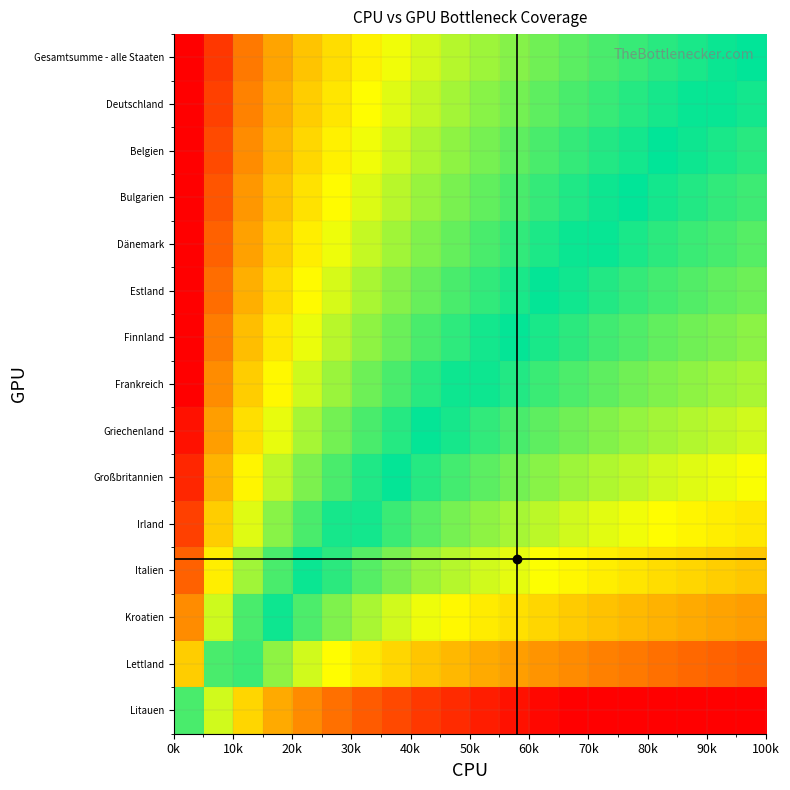

Reading left to right, what are all the values shown in this chart?

Gesamtsumme - alle Staaten: 3.7	2.6	2.0	1.7	1.5	1.3	1.1	0.9	0.8	0.7	0.6	0.5	0.4	0.4	0.3	0.2	0.2	0.1	0.0	-0.0
Deutschland: 3.6	2.5	2.0	1.6	1.4	1.2	1.0	0.9	0.8	0.6	0.5	0.4	0.4	0.3	0.2	0.1	0.1	0.0	-0.0	-0.1
Belgien: 3.5	2.4	1.9	1.6	1.3	1.1	0.9	0.8	0.7	0.6	0.5	0.4	0.3	0.2	0.1	0.1	0.0	-0.0	-0.1	-0.2
Bulgarien: 3.4	2.3	1.8	1.5	1.2	1.0	0.9	0.7	0.6	0.5	0.4	0.3	0.2	0.1	0.1	-0.0	-0.1	-0.1	-0.2	-0.2
Dänemark: 3.3	2.2	1.7	1.4	1.1	0.9	0.8	0.6	0.5	0.4	0.3	0.2	0.1	0.0	-0.0	-0.1	-0.2	-0.2	-0.3	-0.3
Estland: 3.2	2.1	1.6	1.3	1.0	0.8	0.7	0.5	0.4	0.3	0.2	0.1	0.0	-0.1	-0.1	-0.2	-0.3	-0.3	-0.4	-0.4
Finnland: 3.1	2.0	1.5	1.2	0.9	0.7	0.6	0.4	0.3	0.2	0.1	-0.0	-0.1	-0.2	-0.2	-0.3	-0.4	-0.4	-0.5	-0.5
Frankreich: 3.0	1.9	1.4	1.0	0.8	0.6	0.4	0.3	0.2	0.1	-0.0	-0.1	-0.2	-0.3	-0.4	-0.4	-0.5	-0.6	-0.6	-0.7
Griechenland: 2.9	1.8	1.2	0.9	0.7	0.5	0.3	0.1	0.0	-0.1	-0.2	-0.3	-0.4	-0.4	-0.5	-0.6	-0.6	-0.7	-0.8	-0.8
Großbritannien: 2.7	1.6	1.1	0.7	0.5	0.3	0.1	-0.0	-0.1	-0.3	-0.4	-0.4	-0.5	-0.6	-0.7	-0.7	-0.8	-0.9	-0.9	-1.0
Irland: 2.5	1.4	0.9	0.5	0.3	0.1	-0.1	-0.2	-0.3	-0.5	-0.6	-0.7	-0.7	-0.8	-0.9	-0.9	-1.0	-1.1	-1.1	-1.2
Italien: 2.2	1.1	0.6	0.3	0.0	-0.2	-0.3	-0.5	-0.6	-0.7	-0.8	-0.9	-1.0	-1.1	-1.1	-1.2	-1.3	-1.3	-1.4	-1.4
Kroatien: 1.9	0.8	0.3	-0.0	-0.3	-0.5	-0.7	-0.8	-0.9	-1.0	-1.1	-1.2	-1.3	-1.4	-1.5	-1.5	-1.6	-1.7	-1.7	-1.8
Lettland: 1.4	0.3	-0.2	-0.6	-0.8	-1.0	-1.2	-1.3	-1.4	-1.6	-1.7	-1.7	-1.8	-1.9	-2.0	-2.0	-2.1	-2.2	-2.2	-2.3
Litauen: 0.3	-0.8	-1.3	-1.7	-1.9	-2.1	-2.3	-2.4	-2.5	-2.7	-2.8	-2.8	-2.9	-3.0	-3.1	-3.1	-3.2	-3.3	-3.3	-3.4